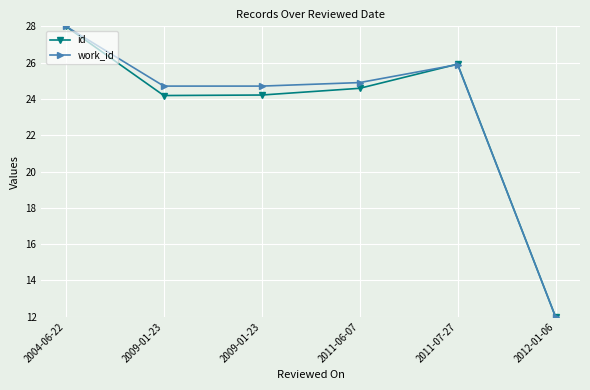

What is the label of the 2nd point from the right?

2011-07-27